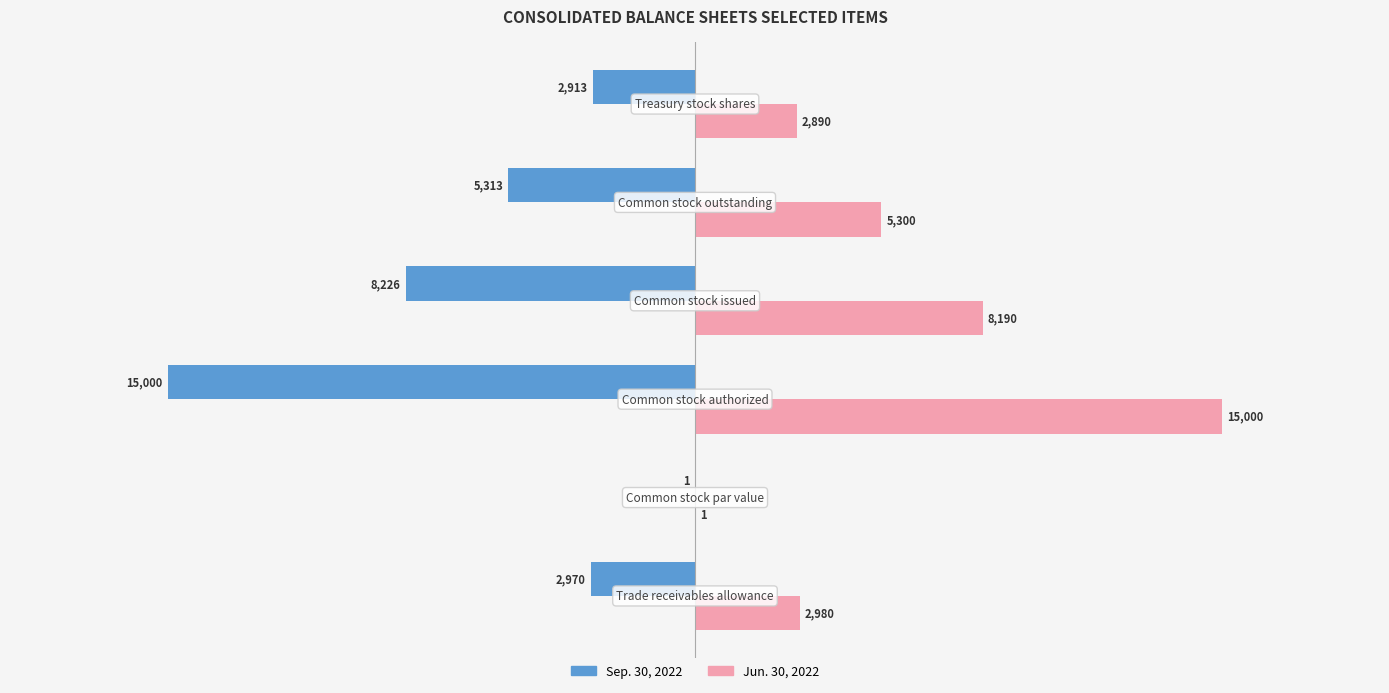

What is the maximum value shown in the chart?

15000